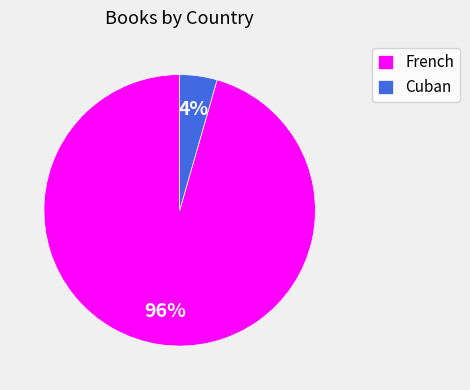

Is it true that French is 96% of the pie?

True